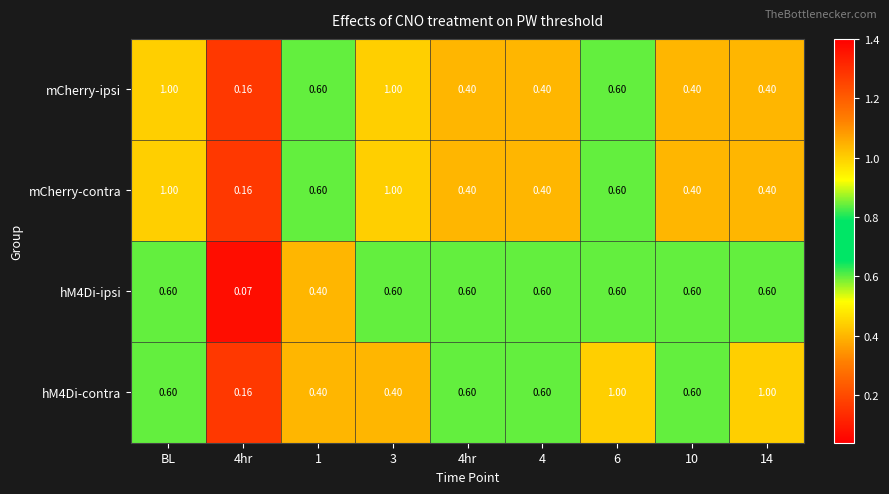

How many series are shown in this chart?

4